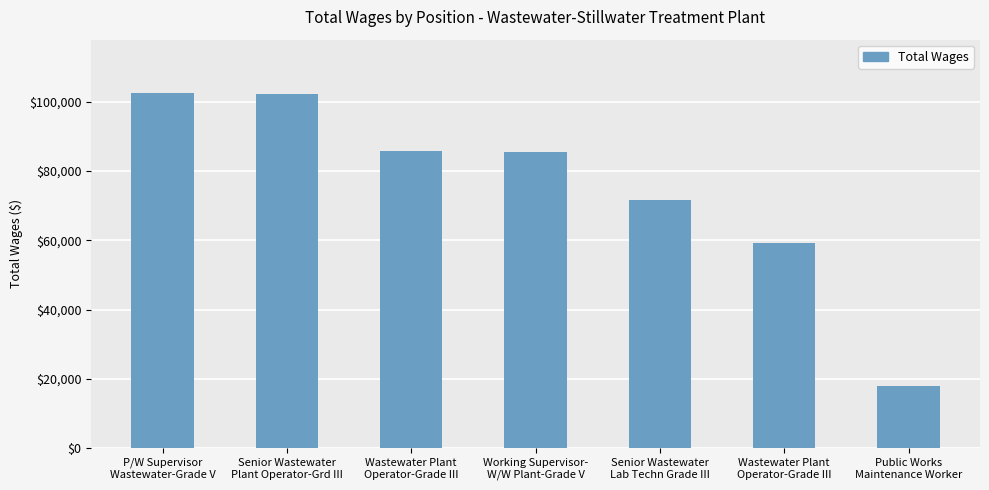

Count the number of categories in the chart.

7